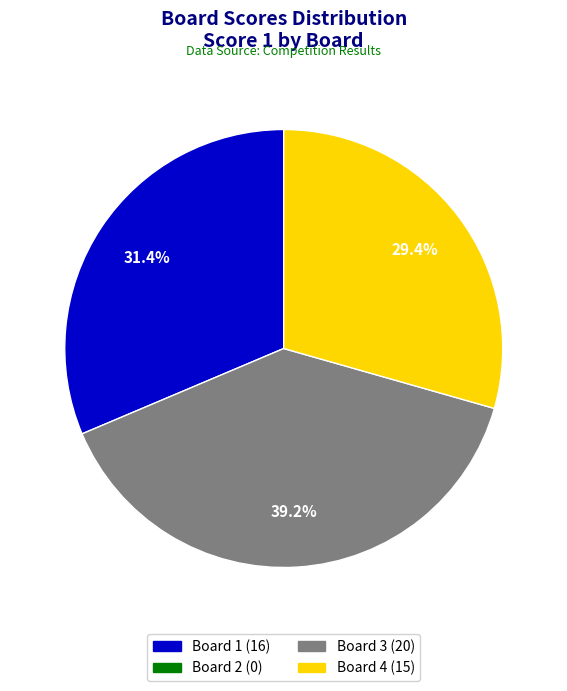

Does any single category account for the majority?

No